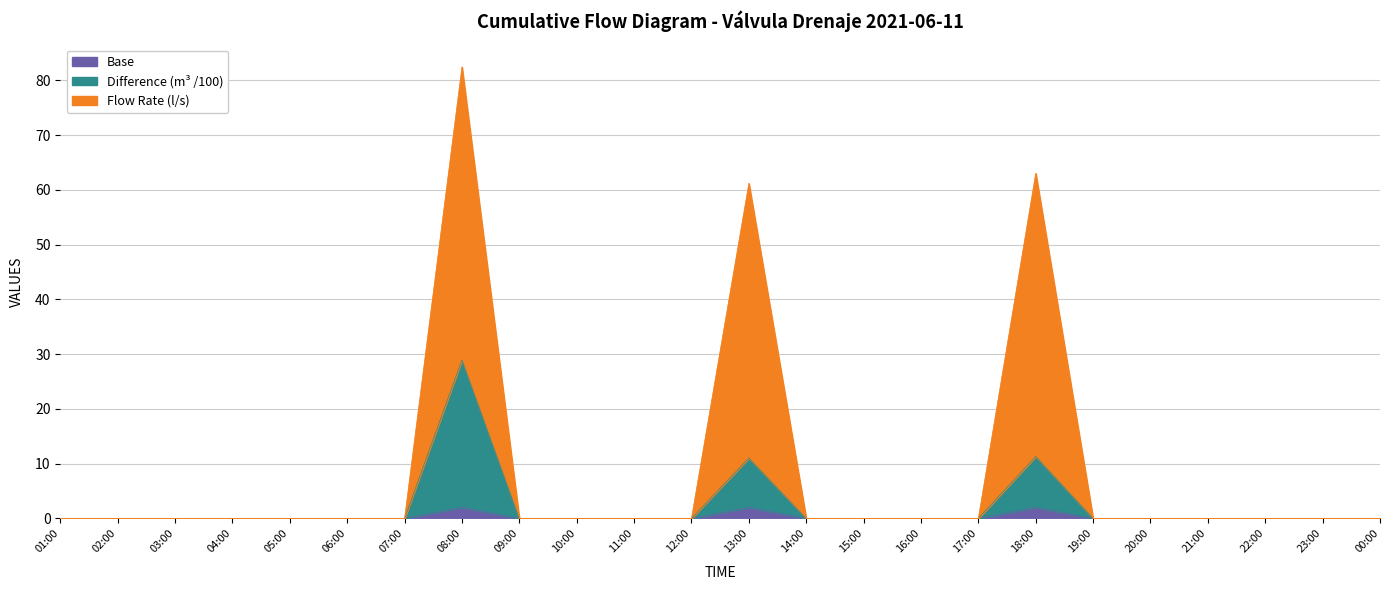

What are all the series names shown in the legend?

Base, Difference (m³ /100), Flow Rate (l/s)